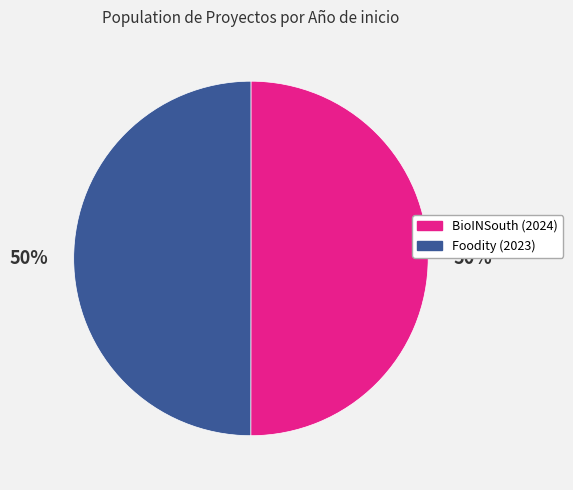

Is the sum of BioINSouth (2024) and Foodity (2023) greater than half?

Yes